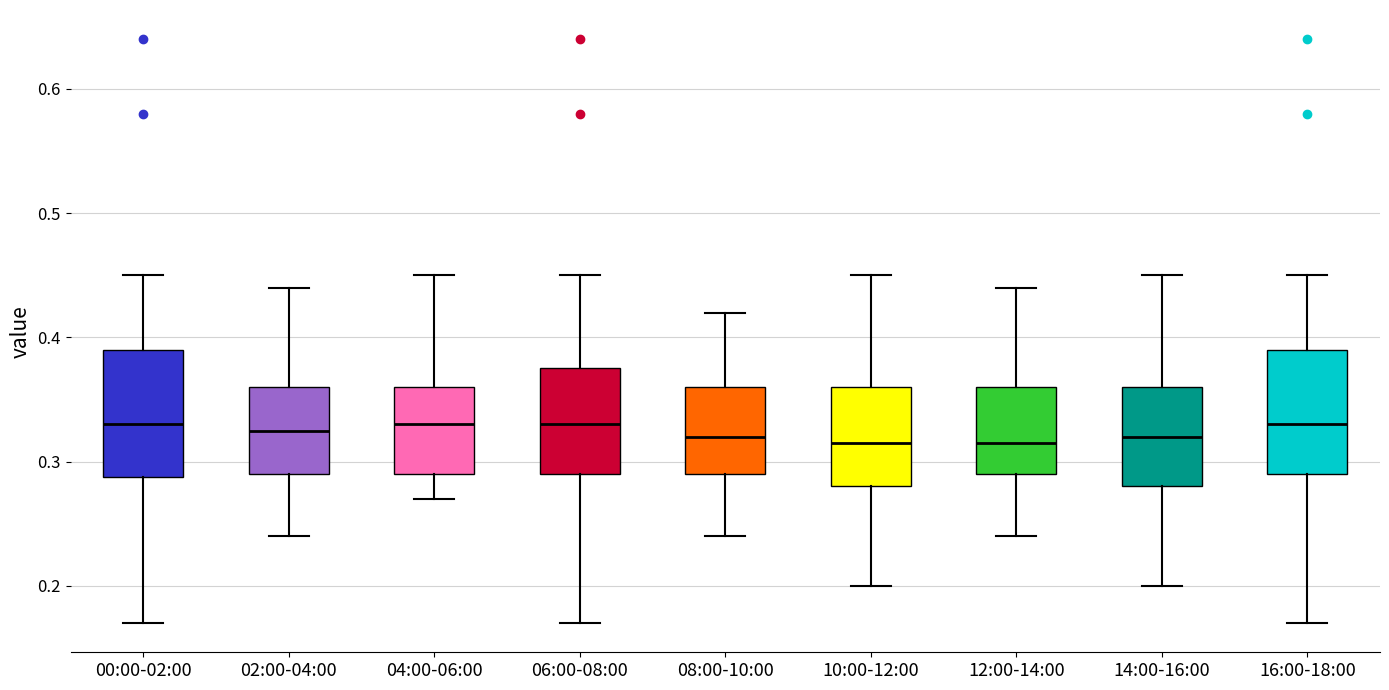

Reading left to right, read every box against the y-axis: the position of its median line, the range the box covers, and the ends of its whiskers. The values are not printed on the chart, so give them approximately, as read against the axis.

00:00-02:00: median 0.33, box 0.29 to 0.39, whiskers 0.17 to 0.45
02:00-04:00: median 0.33, box 0.29 to 0.36, whiskers 0.24 to 0.44
04:00-06:00: median 0.33, box 0.29 to 0.36, whiskers 0.27 to 0.45
06:00-08:00: median 0.33, box 0.29 to 0.38, whiskers 0.17 to 0.45
08:00-10:00: median 0.32, box 0.29 to 0.36, whiskers 0.24 to 0.42
10:00-12:00: median 0.32, box 0.28 to 0.36, whiskers 0.20 to 0.45
12:00-14:00: median 0.32, box 0.29 to 0.36, whiskers 0.24 to 0.44
14:00-16:00: median 0.32, box 0.28 to 0.36, whiskers 0.20 to 0.45
16:00-18:00: median 0.33, box 0.29 to 0.39, whiskers 0.17 to 0.45